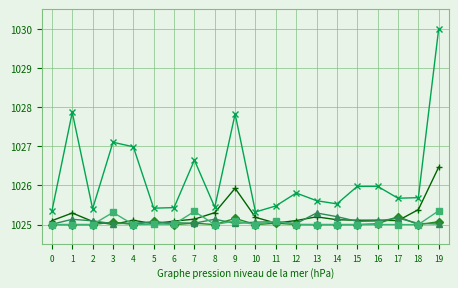

What is the smallest value displayed?

1025.0